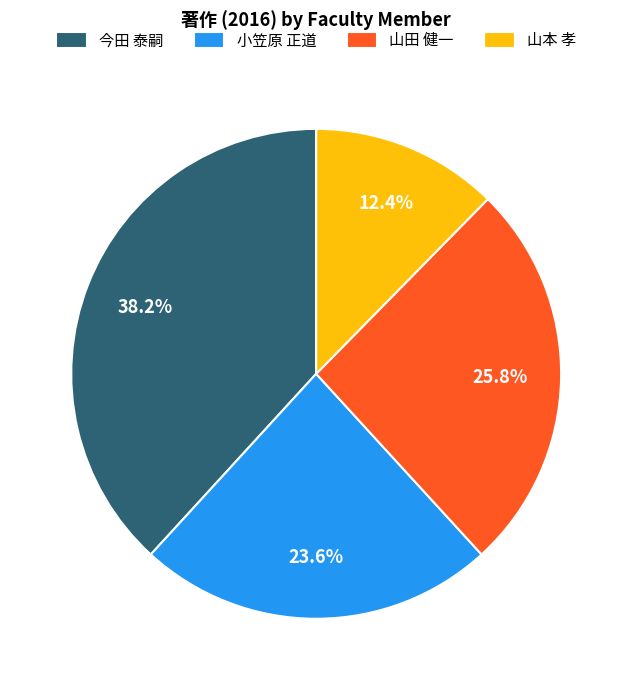

Count the number of slices in the pie.

4